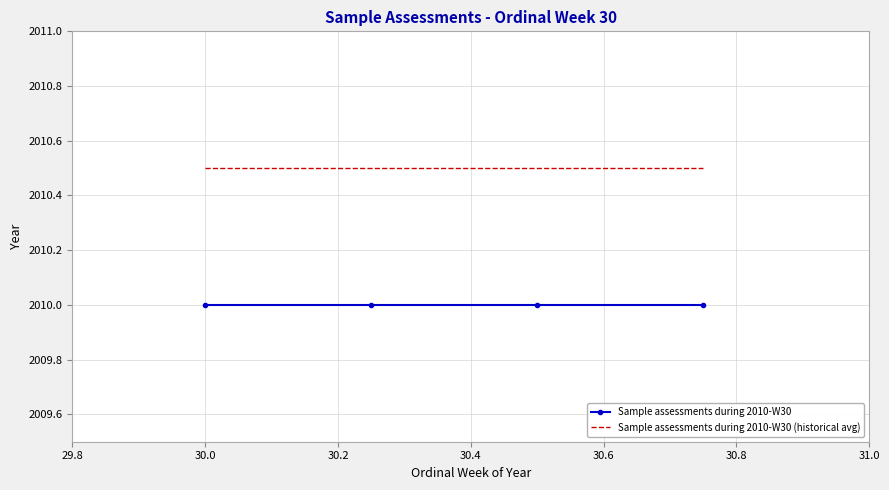

What is the average value of the Sample assessments during 2010-W30 (historical avg) series?

2010.5